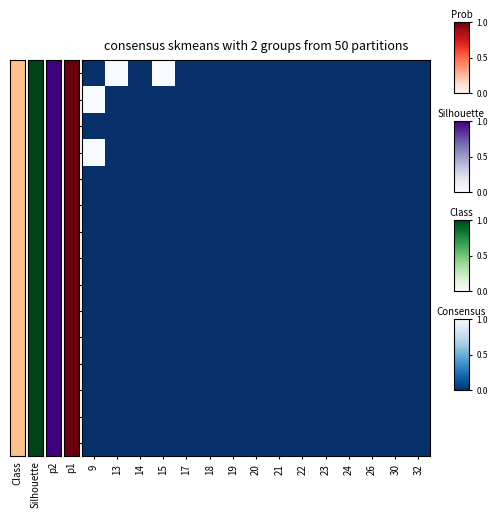

Reading right to left, transcribe all the data shown in this chart.

9: 32=0	30=0	26=0	24=0	23=0	22=0	21=0	20=0	19=0	18=0	17=0	15=1	14=0	13=1	9=0
13: 32=0	30=0	26=0	24=0	23=0	22=0	21=0	20=0	19=0	18=0	17=0	15=0	14=0	13=0	9=1
14: 32=0	30=0	26=0	24=0	23=0	22=0	21=0	20=0	19=0	18=0	17=0	15=0	14=0	13=0	9=0
15: 32=0	30=0	26=0	24=0	23=0	22=0	21=0	20=0	19=0	18=0	17=0	15=0	14=0	13=0	9=1
17: 32=0	30=0	26=0	24=0	23=0	22=0	21=0	20=0	19=0	18=0	17=0	15=0	14=0	13=0	9=0
18: 32=0	30=0	26=0	24=0	23=0	22=0	21=0	20=0	19=0	18=0	17=0	15=0	14=0	13=0	9=0
19: 32=0	30=0	26=0	24=0	23=0	22=0	21=0	20=0	19=0	18=0	17=0	15=0	14=0	13=0	9=0
20: 32=0	30=0	26=0	24=0	23=0	22=0	21=0	20=0	19=0	18=0	17=0	15=0	14=0	13=0	9=0
21: 32=0	30=0	26=0	24=0	23=0	22=0	21=0	20=0	19=0	18=0	17=0	15=0	14=0	13=0	9=0
22: 32=0	30=0	26=0	24=0	23=0	22=0	21=0	20=0	19=0	18=0	17=0	15=0	14=0	13=0	9=0
23: 32=0	30=0	26=0	24=0	23=0	22=0	21=0	20=0	19=0	18=0	17=0	15=0	14=0	13=0	9=0
24: 32=0	30=0	26=0	24=0	23=0	22=0	21=0	20=0	19=0	18=0	17=0	15=0	14=0	13=0	9=0
26: 32=0	30=0	26=0	24=0	23=0	22=0	21=0	20=0	19=0	18=0	17=0	15=0	14=0	13=0	9=0
30: 32=0	30=0	26=0	24=0	23=0	22=0	21=0	20=0	19=0	18=0	17=0	15=0	14=0	13=0	9=0
32: 32=0	30=0	26=0	24=0	23=0	22=0	21=0	20=0	19=0	18=0	17=0	15=0	14=0	13=0	9=0